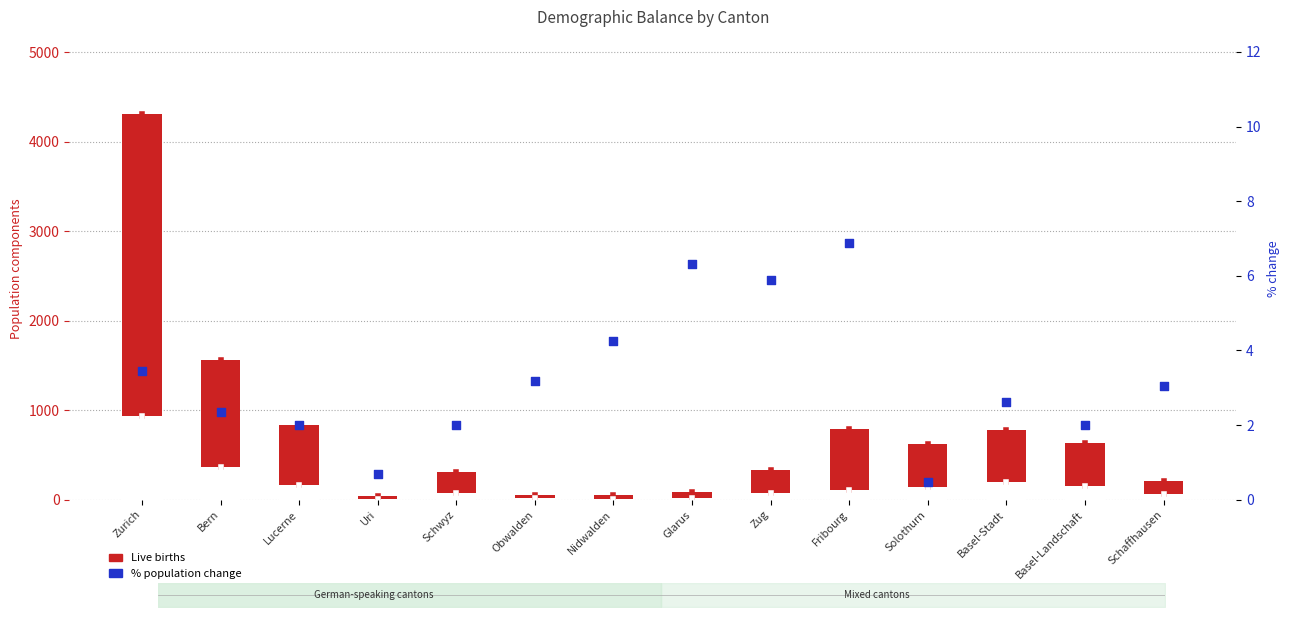

At how many categories does at least one series exceed 4284?

1